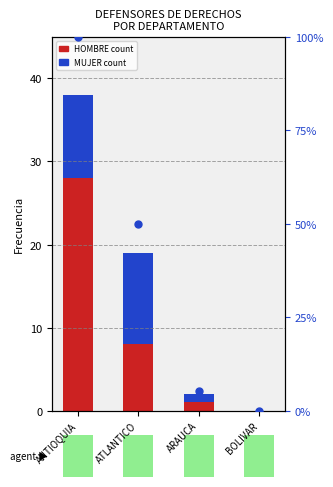

What is the difference between the second highest and minimum values in the percentile rank within the sample series?

50.0